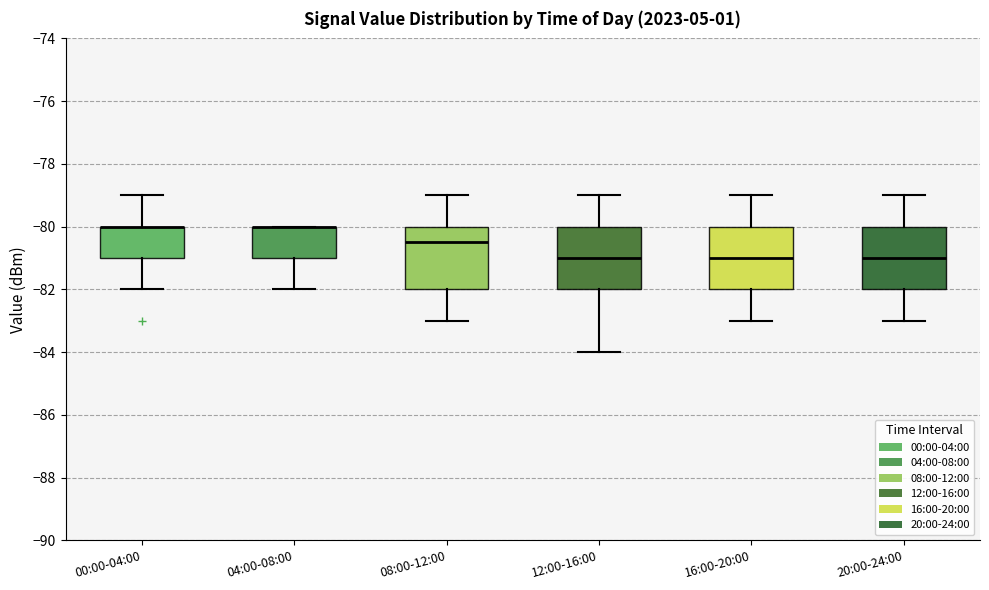

Where is the lower edge of the box for 16:00-20:00 on the y-axis? The values are not printed on the chart, so give them approximately, as read against the axis.

-82.0